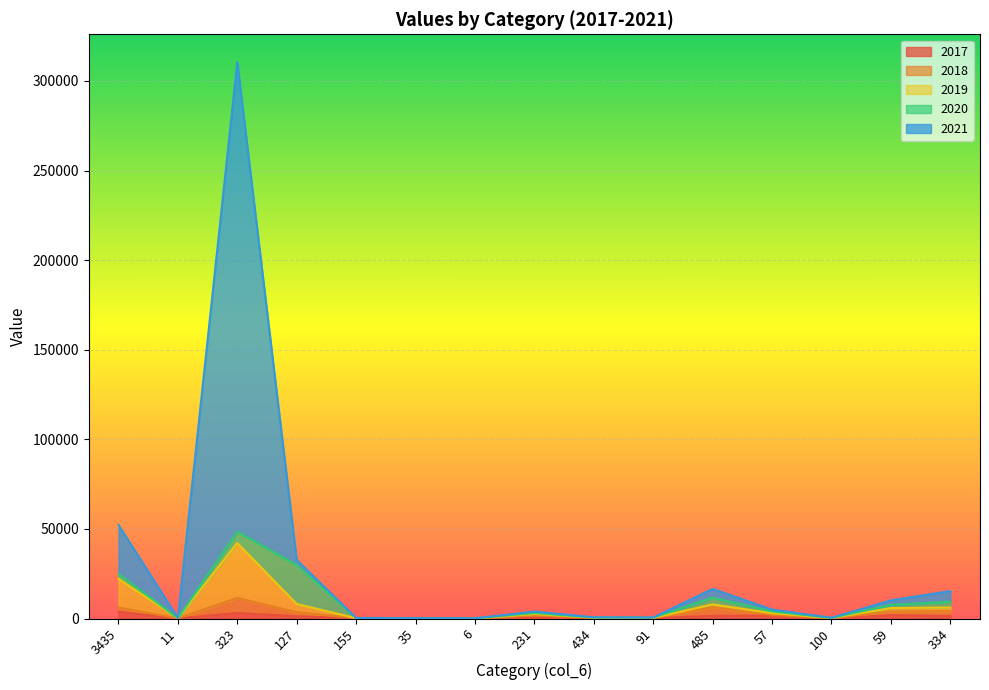

What are all the series names shown in the legend?

2017, 2018, 2019, 2020, 2021